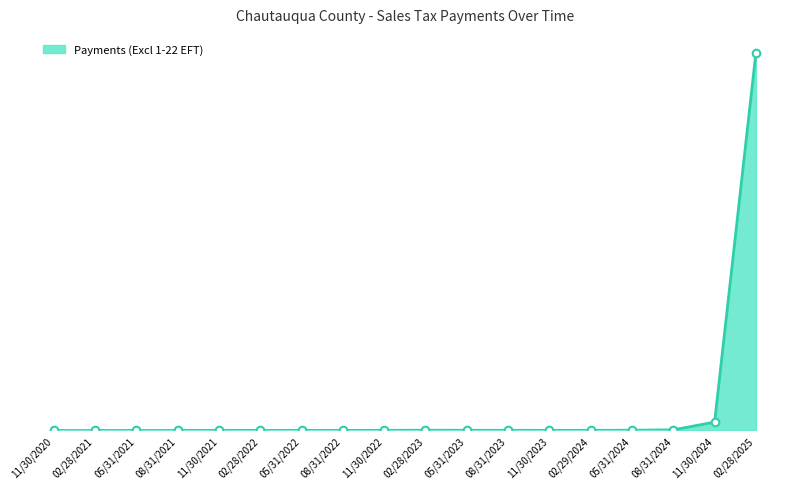

Which has a higher value, 02/28/2021 or 05/31/2022?

05/31/2022